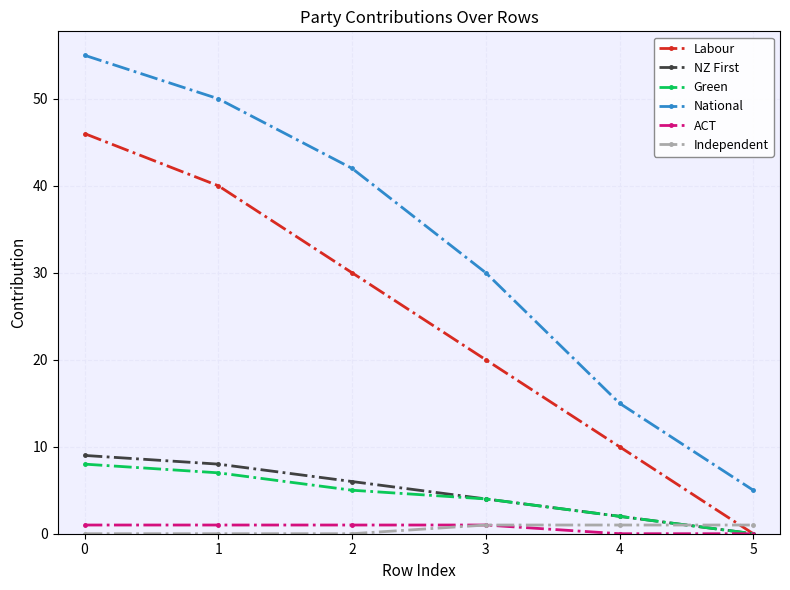

The value of National at 3 is 6. True or false?

False